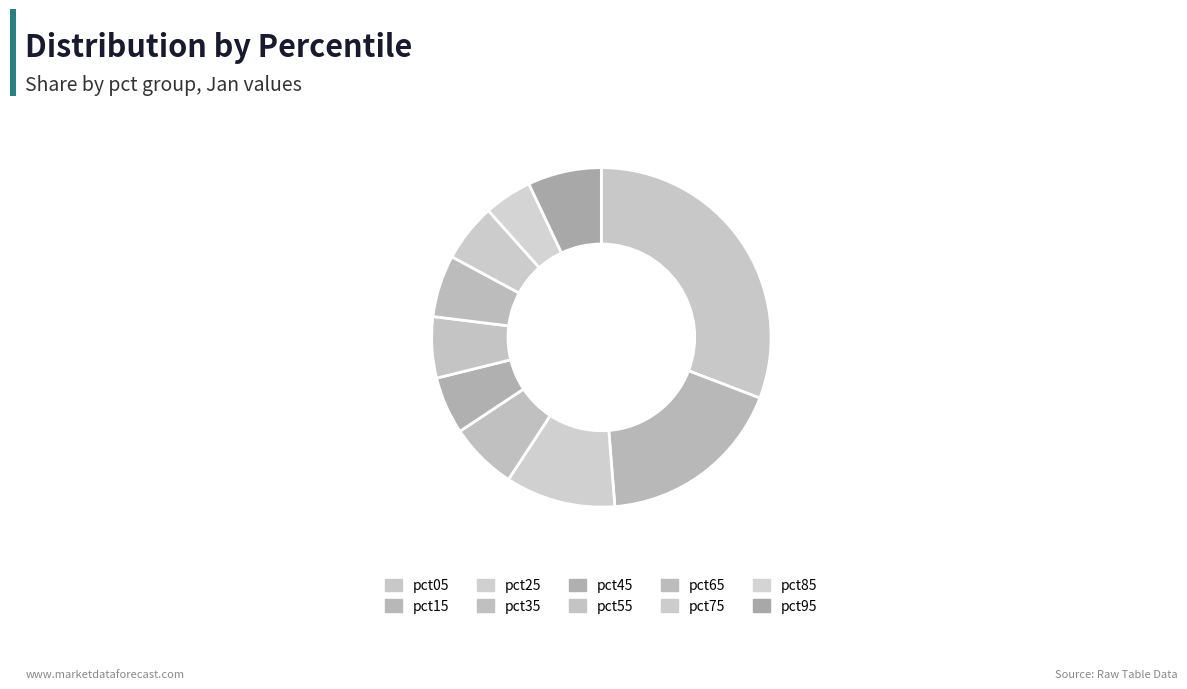

What percentage is the pct35 slice, to the nearest percent?

6%